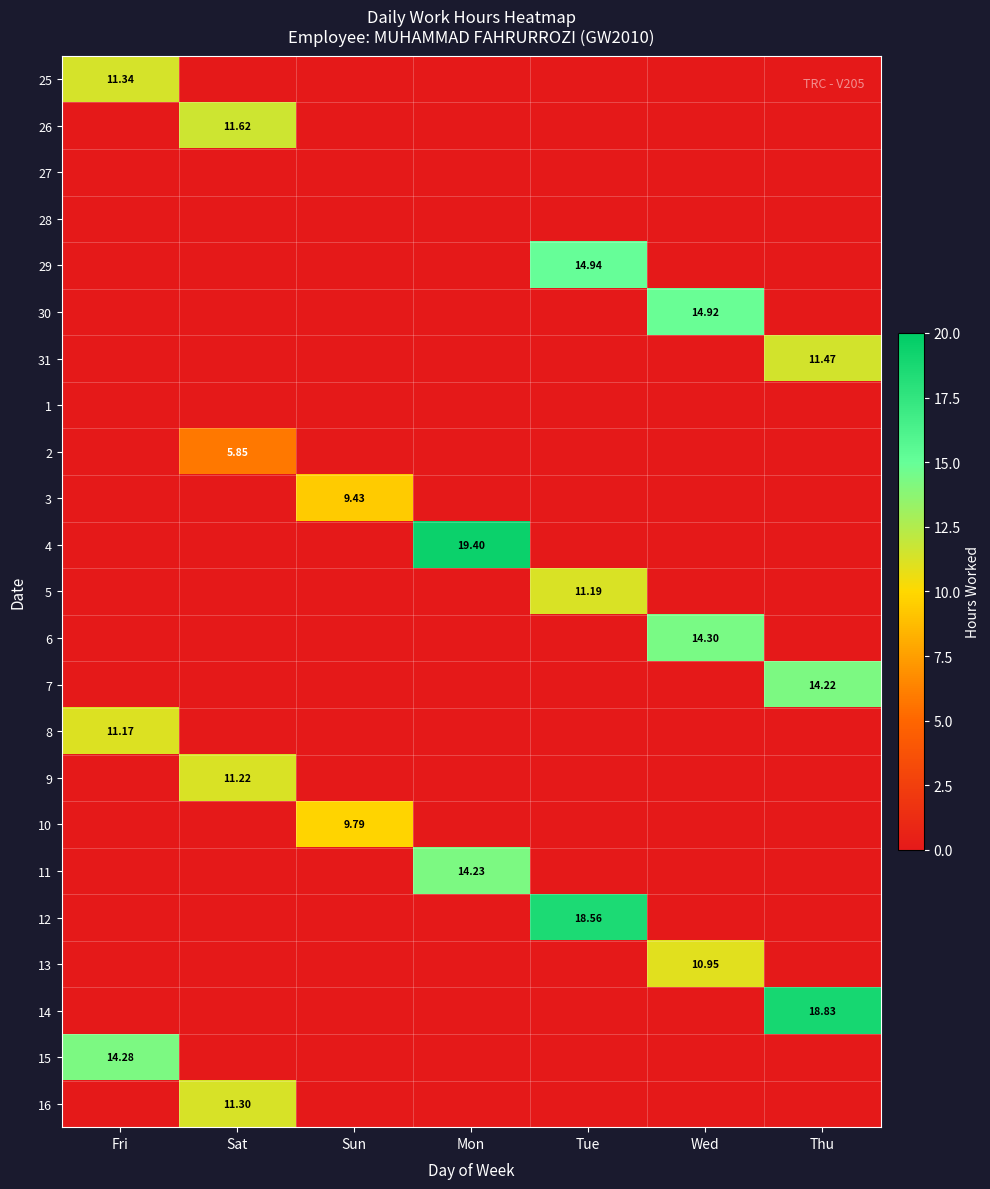

Between Tue and Sun, which is larger?

Tue